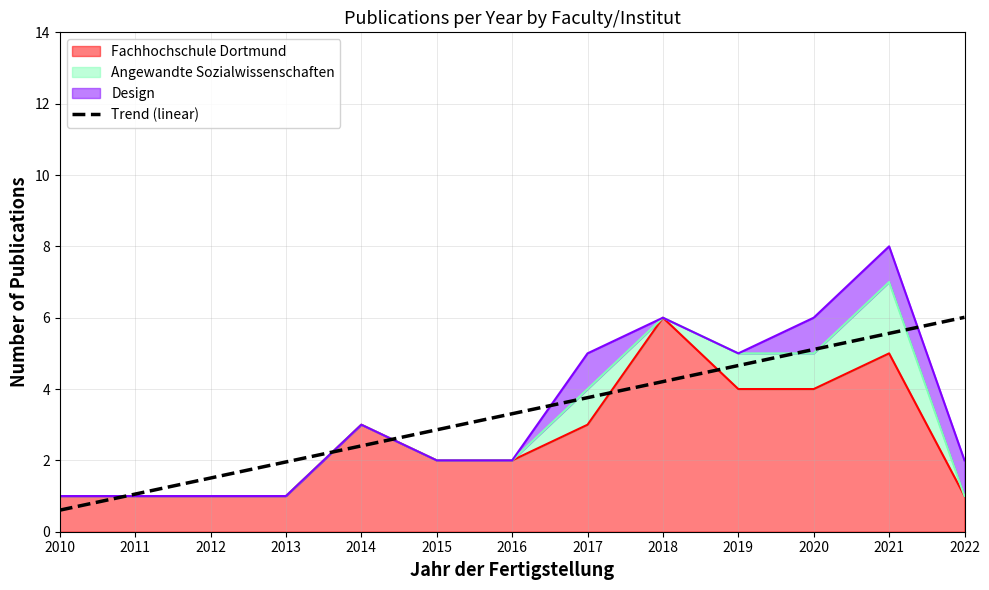

Between 2021 and 2010, which is larger?

2021